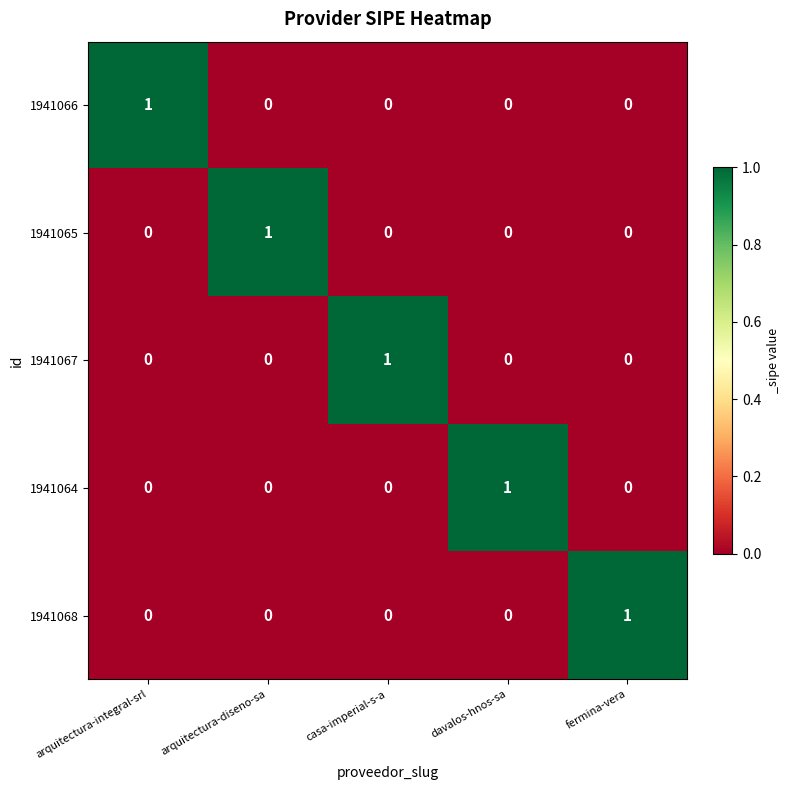

How many values in the 1941067 series exceed 0?

1